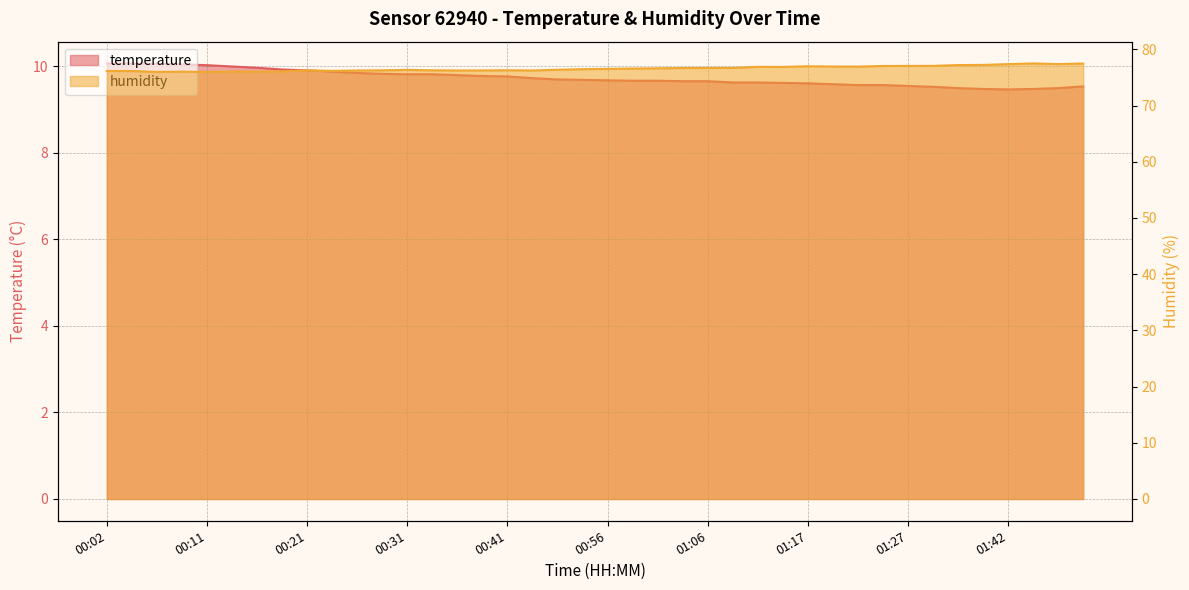

Rank the series by their maximum value, from lowest to highest.

temperature, humidity